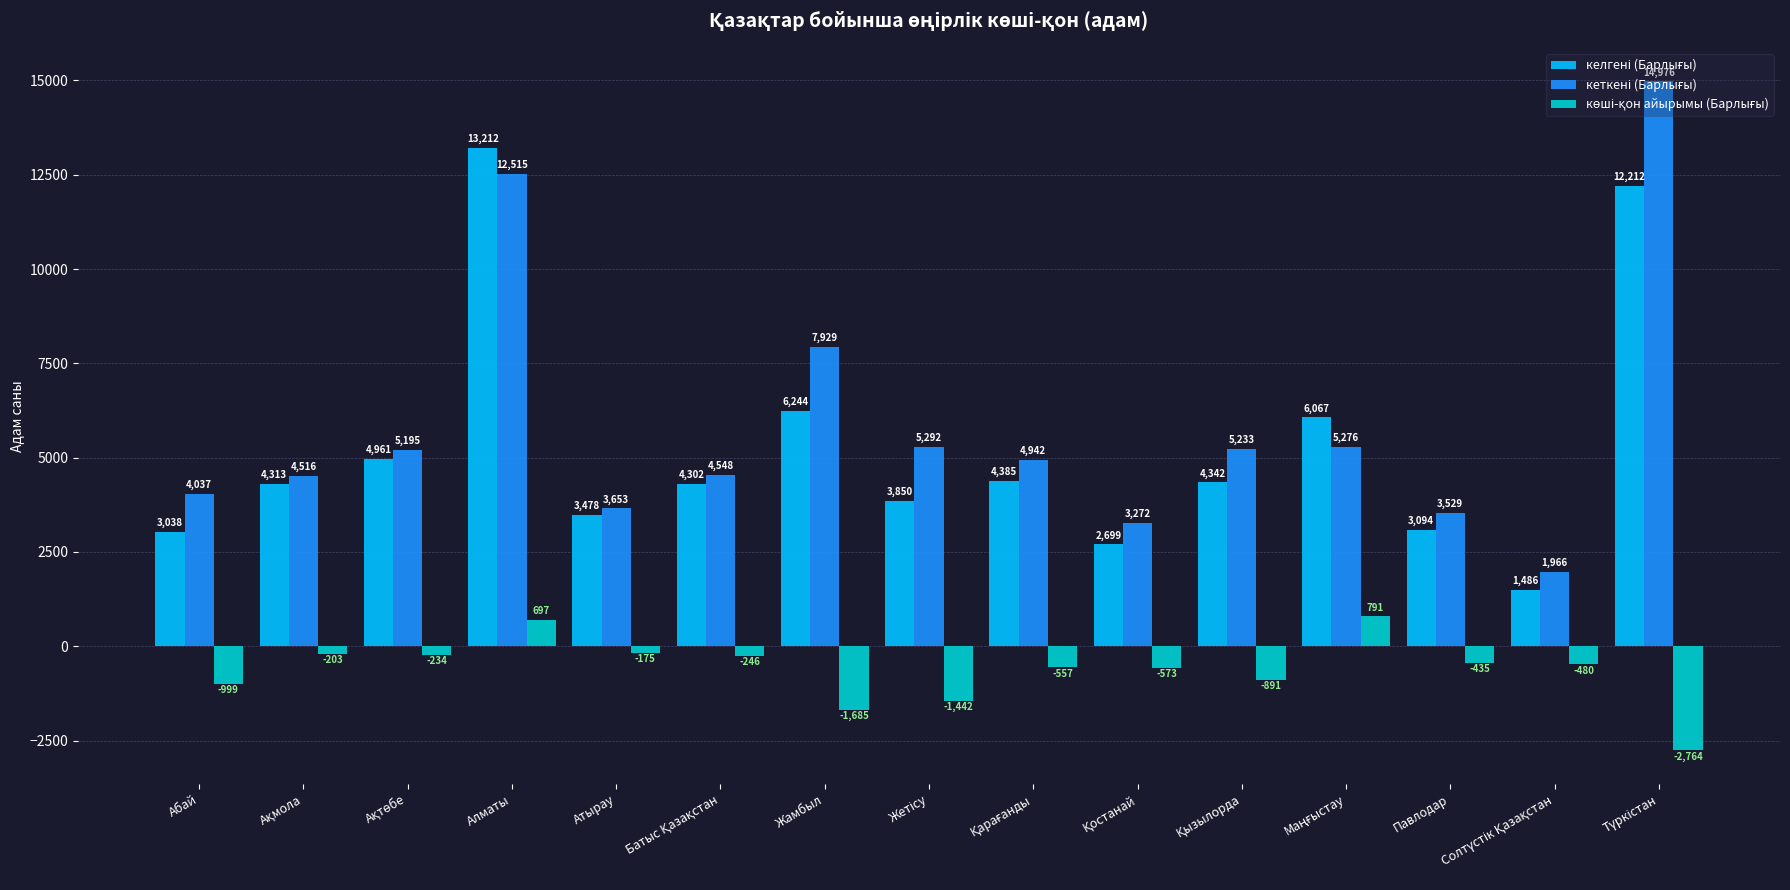

At which category is the sum across all series the highest?

Алматы